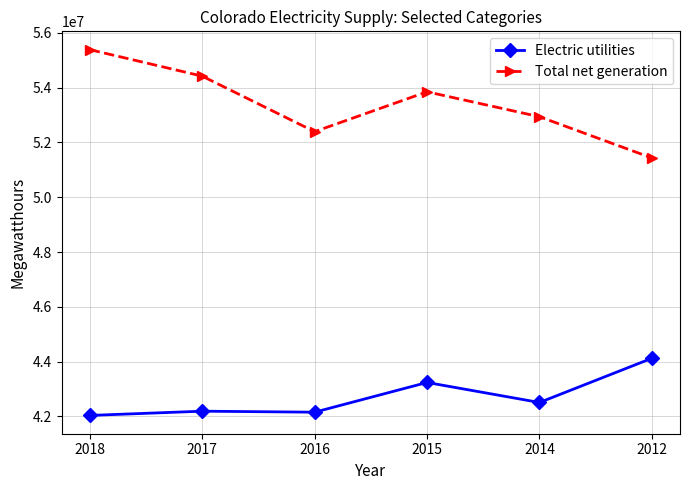

What value does the Total net generation series have at 2014, to the nearest 10?

52937440